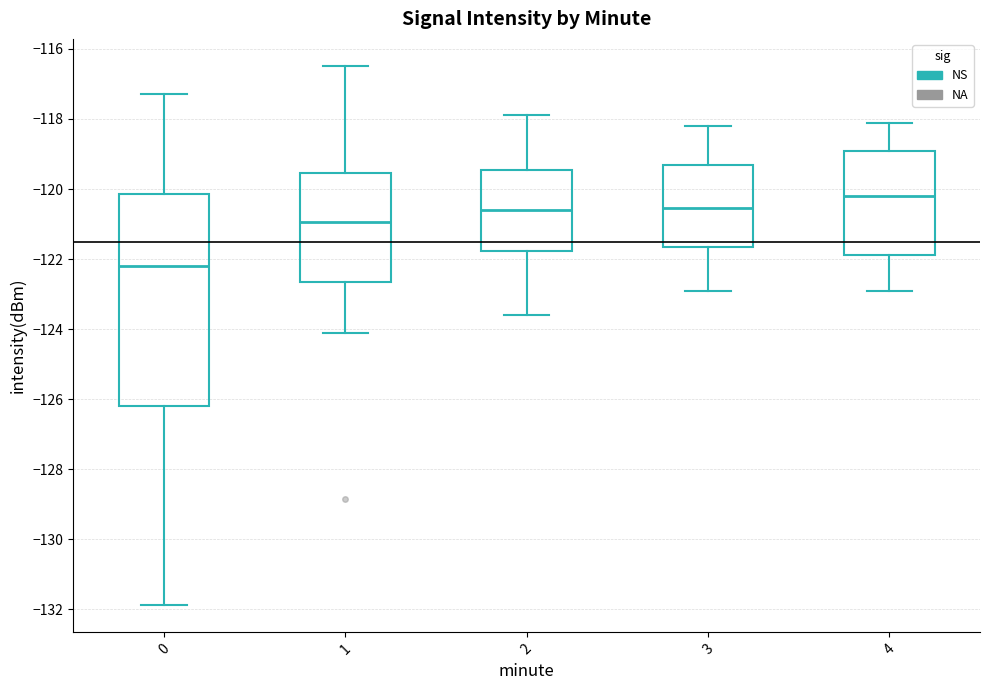

Reading left to right, read every box against the y-axis: the position of its median line, the range the box covers, and the ends of its whiskers. The values are not printed on the chart, so give them approximately, as read against the axis.

0: median -122.2, box -126.2 to -120.2, whiskers -131.8 to -117.2
1: median -121.0, box -122.6 to -119.6, whiskers -124.0 to -116.4
2: median -120.6, box -121.8 to -119.4, whiskers -123.6 to -117.8
3: median -120.6, box -121.6 to -119.4, whiskers -122.8 to -118.2
4: median -120.2, box -121.8 to -118.8, whiskers -122.8 to -118.0